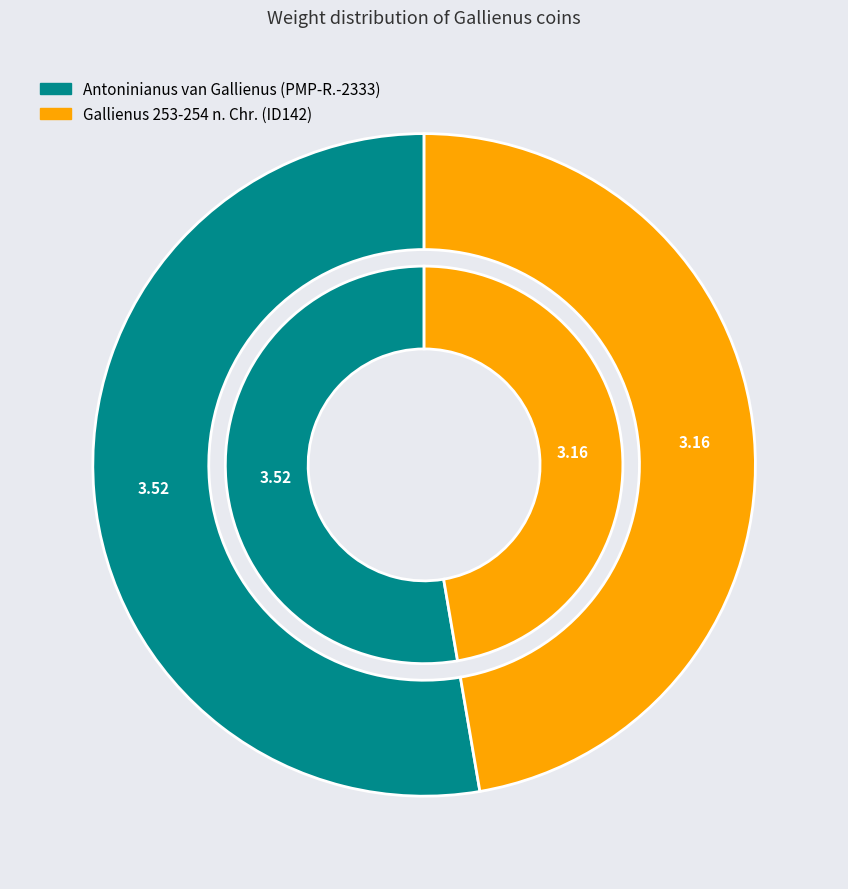

How many segments does this pie chart have?

2